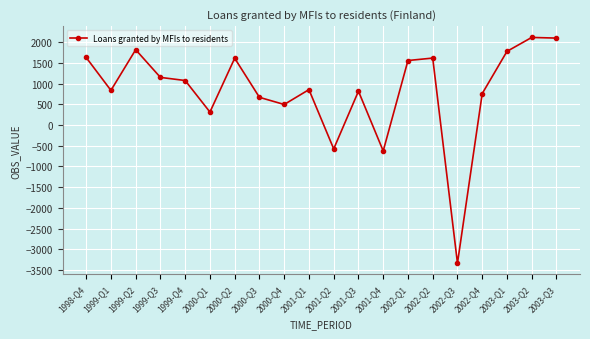

What is the label of the 17th point from the right?

1999-Q3